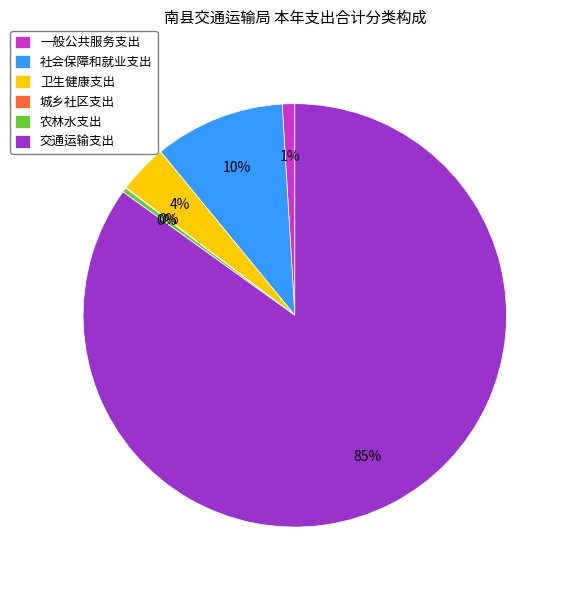

Does any single category account for the majority?

Yes